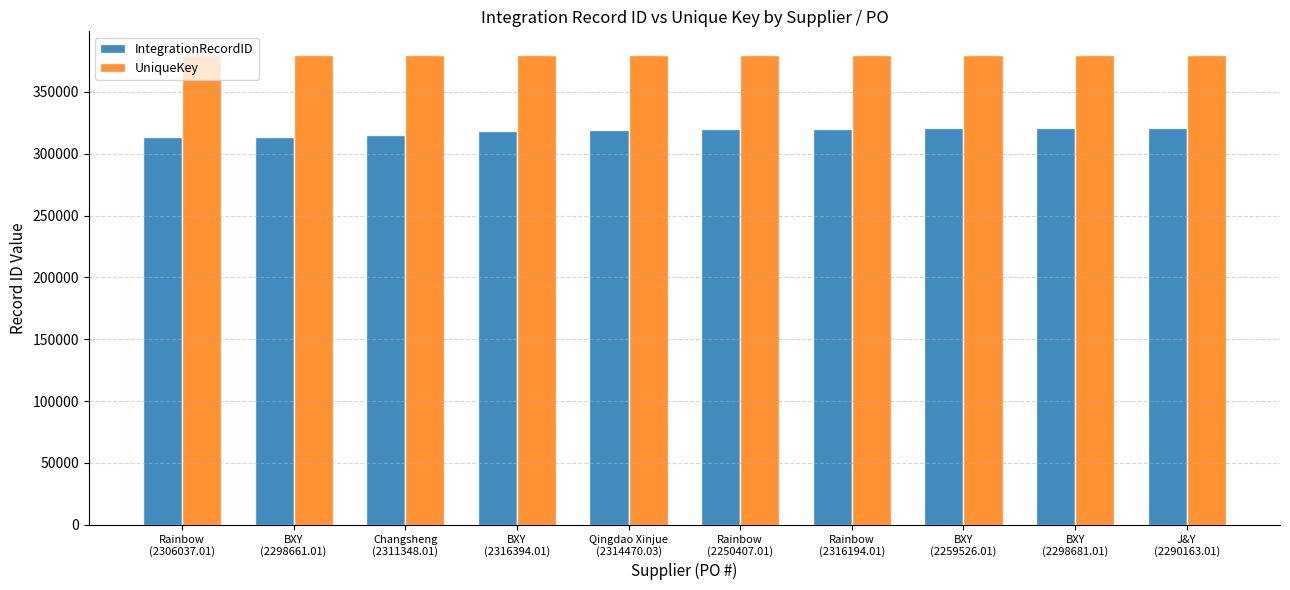

Is the value of UniqueKey at Qingdao Xinjue
(2314470.03) greater than the value of IntegrationRecordID at BXY
(2316394.01)?

Yes